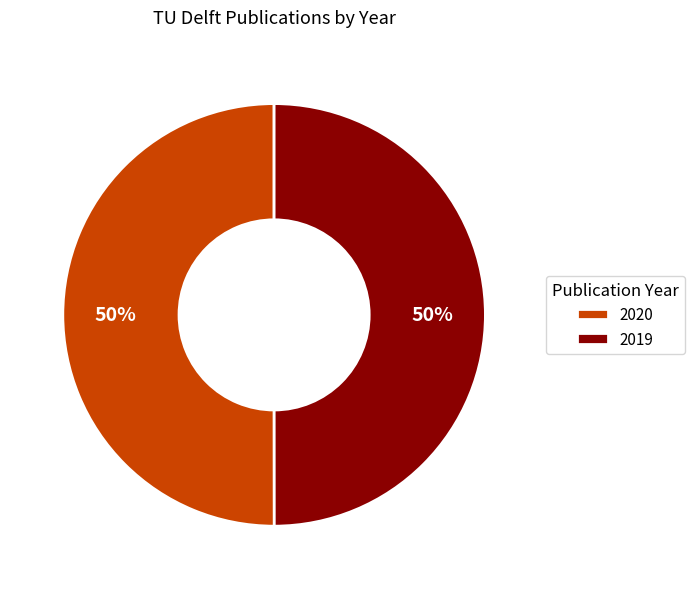

Count the number of slices in the pie.

2